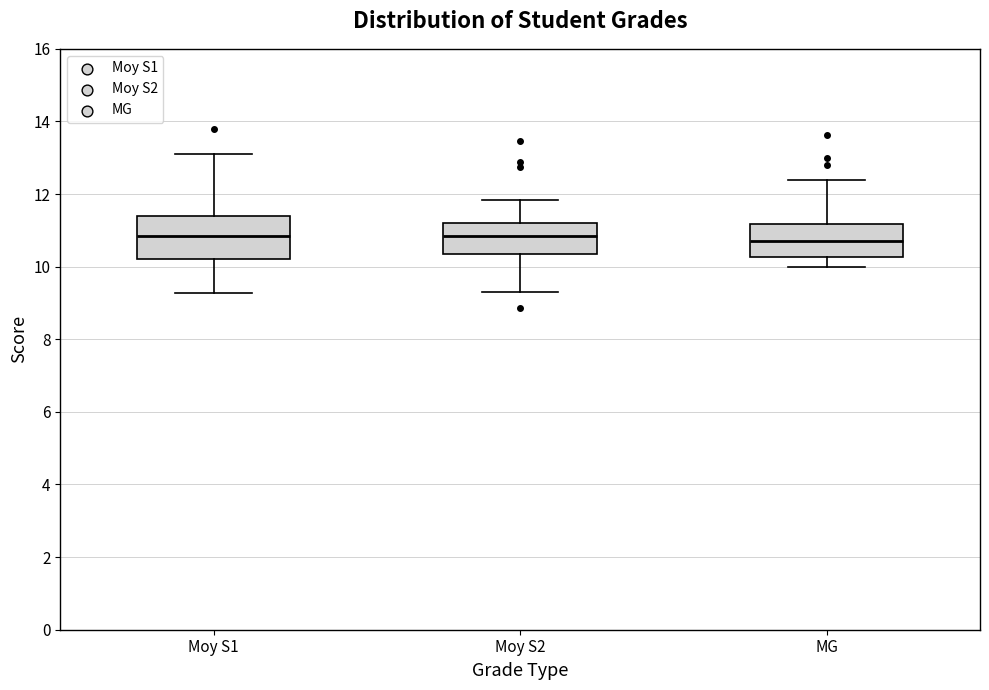

Where is the lower edge of the box for Moy S1 on the y-axis? The values are not printed on the chart, so give them approximately, as read against the axis.

10.2